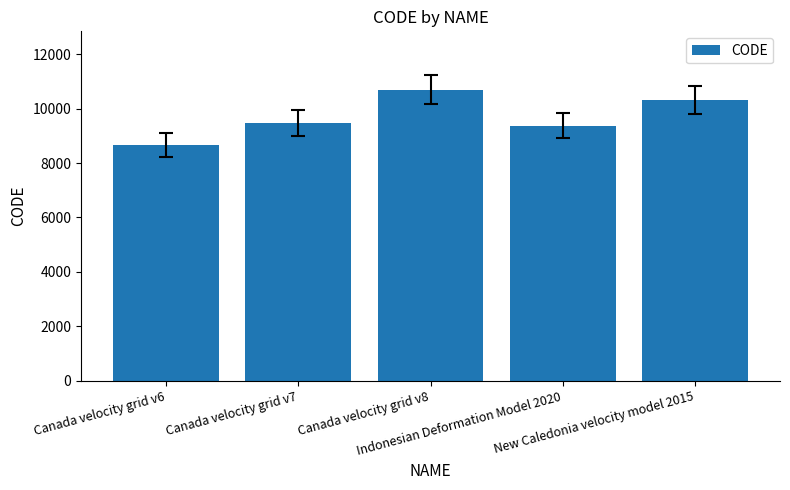

How many categories are shown in the chart?

5